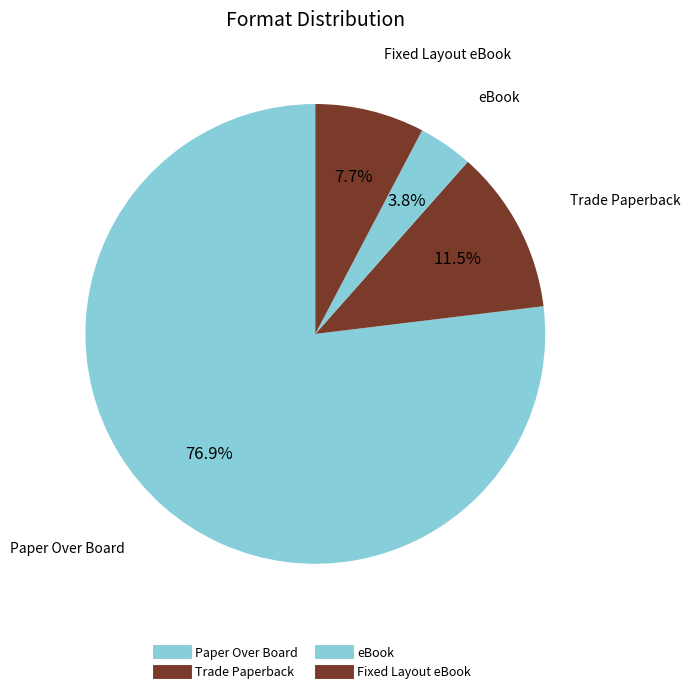

Approximately how many times larger is the value at Fixed Layout eBook compared to Trade Paperback?

0.7